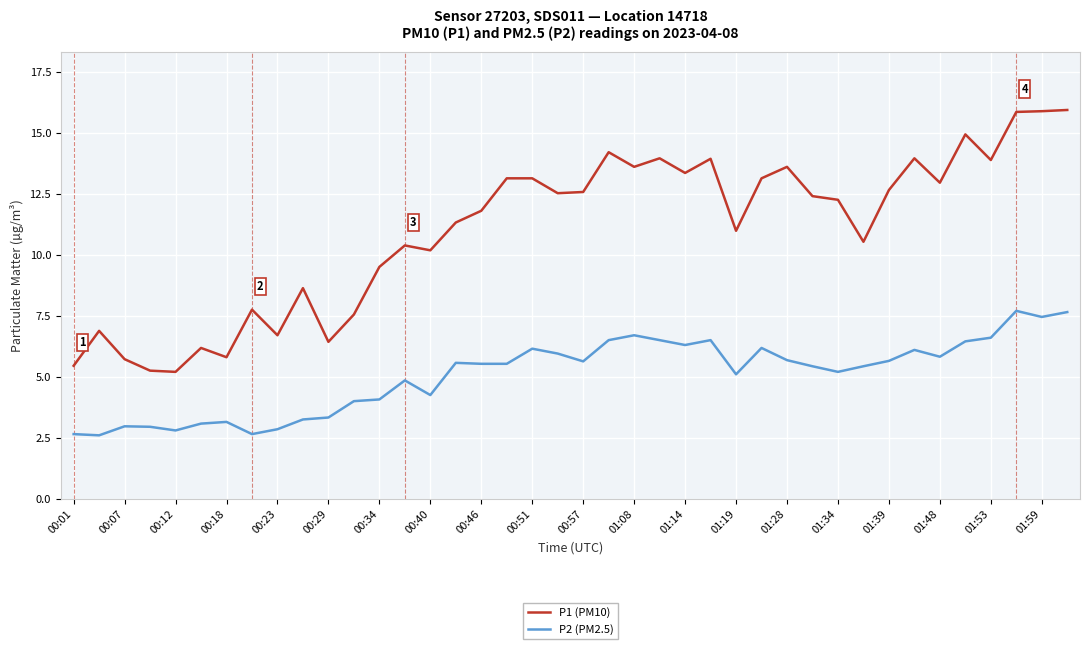

How many distinct data groups are displayed?

2